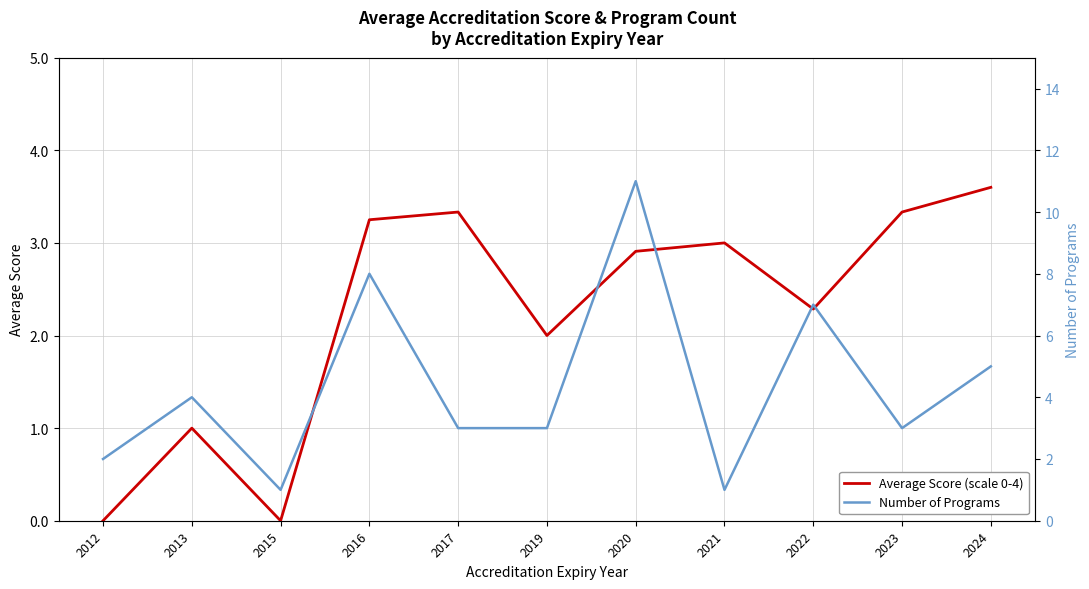

At which label does Average Score (scale 0-4) reach its peak?

2024